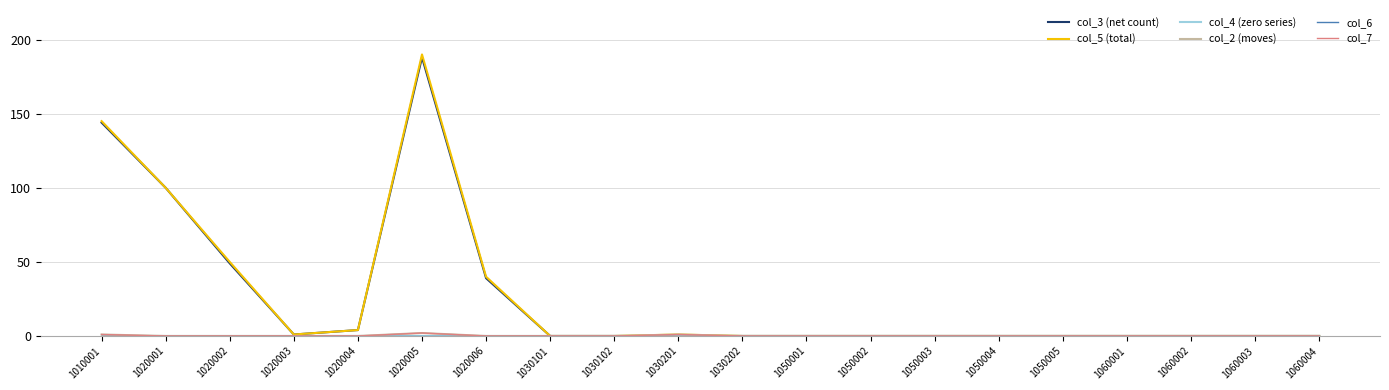

Reading left to right, extract all data points from this chart.

col_3 (net count): 1010001=144	1020001=100	1020002=49	1020003=1	1020004=4	1020005=188	1020006=39	1030101=0	1030102=0	1030201=0	1030202=0	1050001=0	1050002=0	1050003=0	1050004=0	1050005=0	1060001=0	1060002=0	1060003=0	1060004=0
col_5 (total): 1010001=145	1020001=100	1020002=50	1020003=1	1020004=4	1020005=190	1020006=40	1030101=0	1030102=0	1030201=1	1030202=0	1050001=0	1050002=0	1050003=0	1050004=0	1050005=0	1060001=0	1060002=0	1060003=0	1060004=0
col_4 (zero series): 1010001=0	1020001=0	1020002=0	1020003=0	1020004=0	1020005=0	1020006=0	1030101=0	1030102=0	1030201=0	1030202=0	1050001=0	1050002=0	1050003=0	1050004=0	1050005=0	1060001=0	1060002=0	1060003=0	1060004=0
col_2 (moves): 1010001=1	1020001=0	1020002=0	1020003=0	1020004=0	1020005=2	1020006=0	1030101=0	1030102=0	1030201=1	1030202=0	1050001=0	1050002=0	1050003=0	1050004=0	1050005=0	1060001=0	1060002=0	1060003=0	1060004=0
col_6: 1010001=0	1020001=0	1020002=0	1020003=0	1020004=0	1020005=0	1020006=0	1030101=0	1030102=0	1030201=0	1030202=0	1050001=0	1050002=0	1050003=0	1050004=0	1050005=0	1060001=0	1060002=0	1060003=0	1060004=0
col_7: 1010001=1	1020001=0	1020002=0	1020003=0	1020004=0	1020005=2	1020006=0	1030101=0	1030102=0	1030201=1	1030202=0	1050001=0	1050002=0	1050003=0	1050004=0	1050005=0	1060001=0	1060002=0	1060003=0	1060004=0